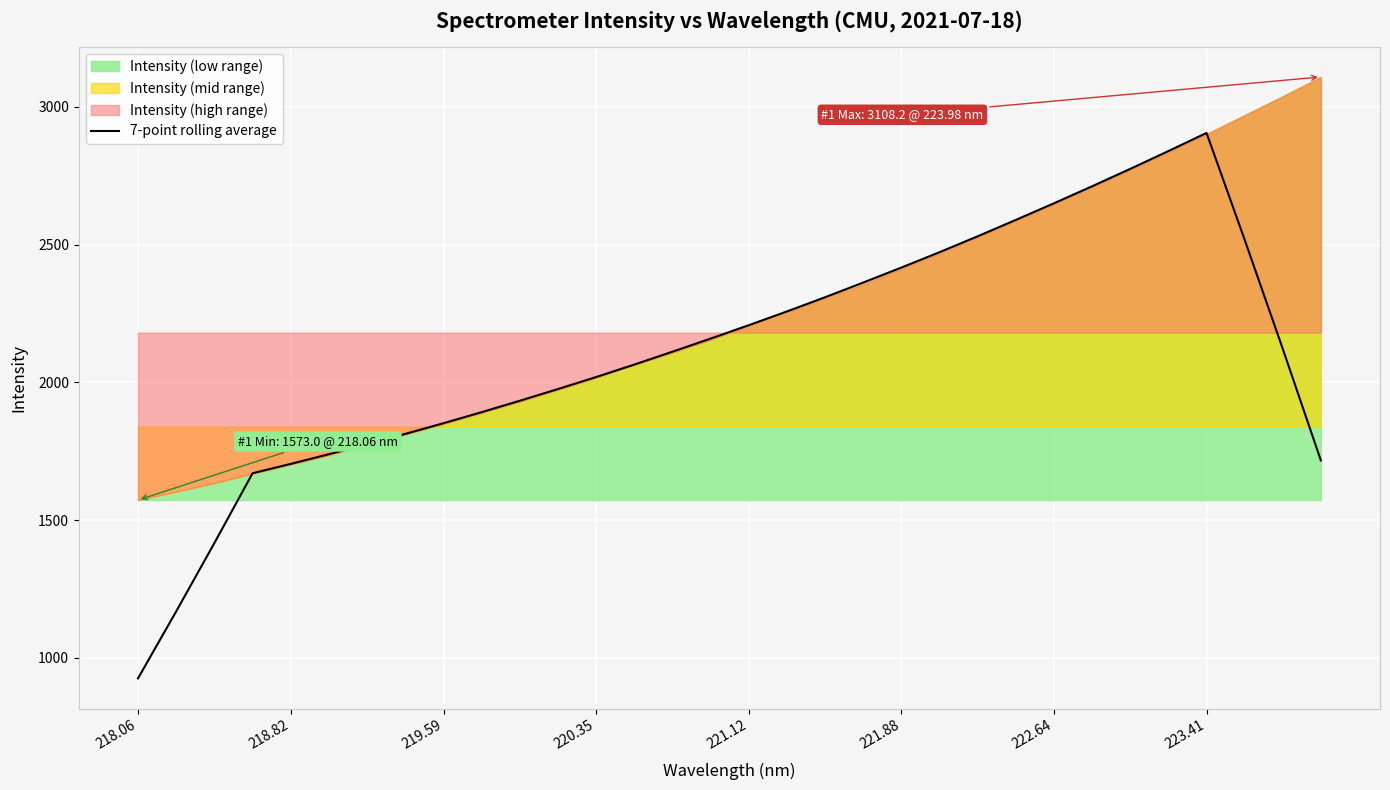

Count the number of values greater than 2121.

16